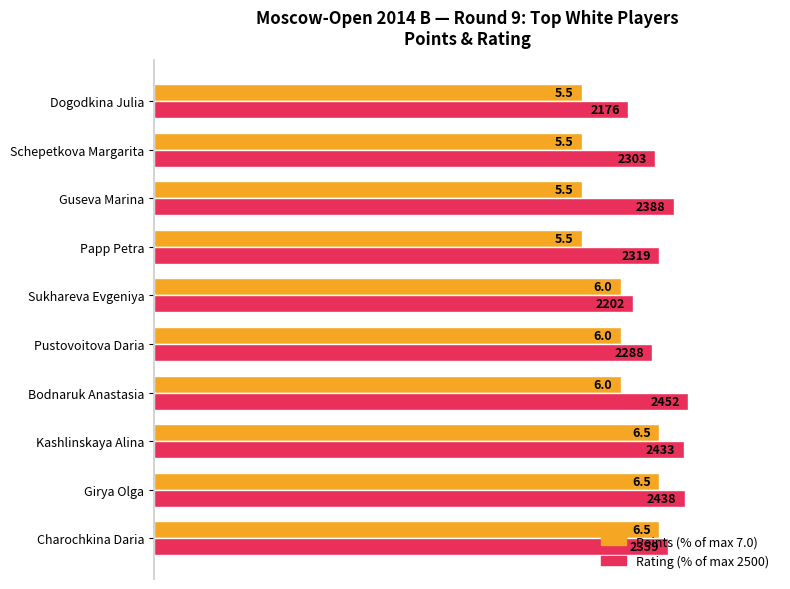

What are all the series names shown in the legend?

Points (% of max 7.0), Rating (% of max 2500)